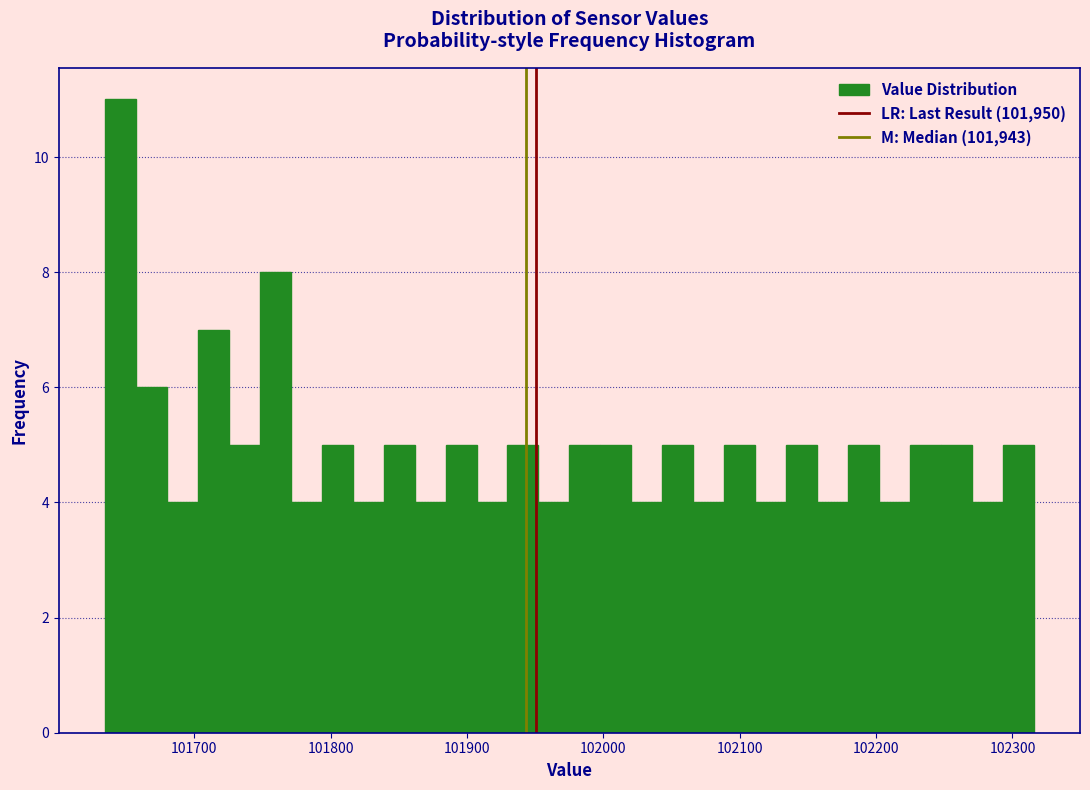

Read against the x-axis, roughly where is the centre of the tallest bar?

101650